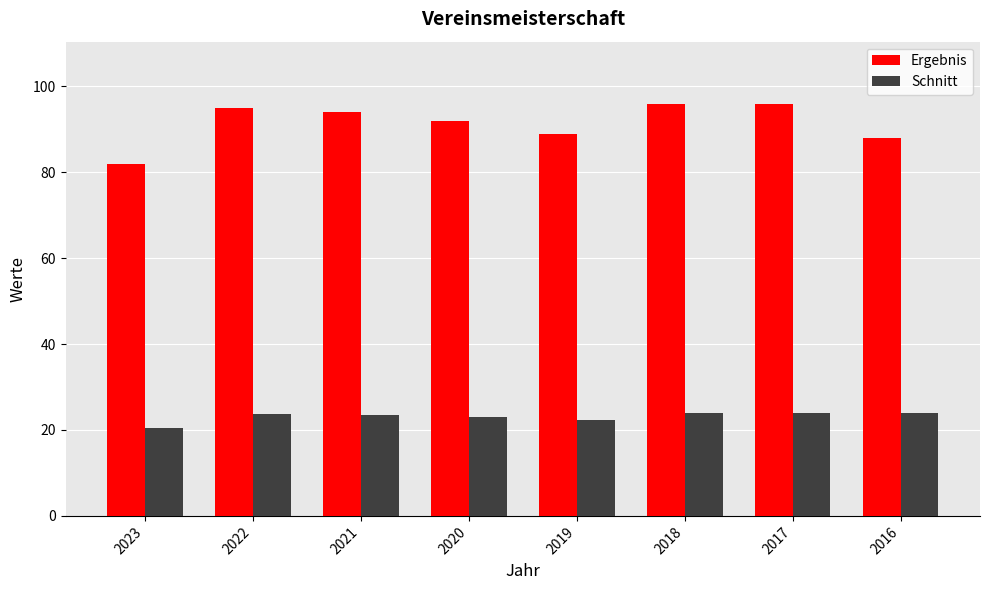

The value of Ergebnis at 2018 is 50.4. True or false?

False